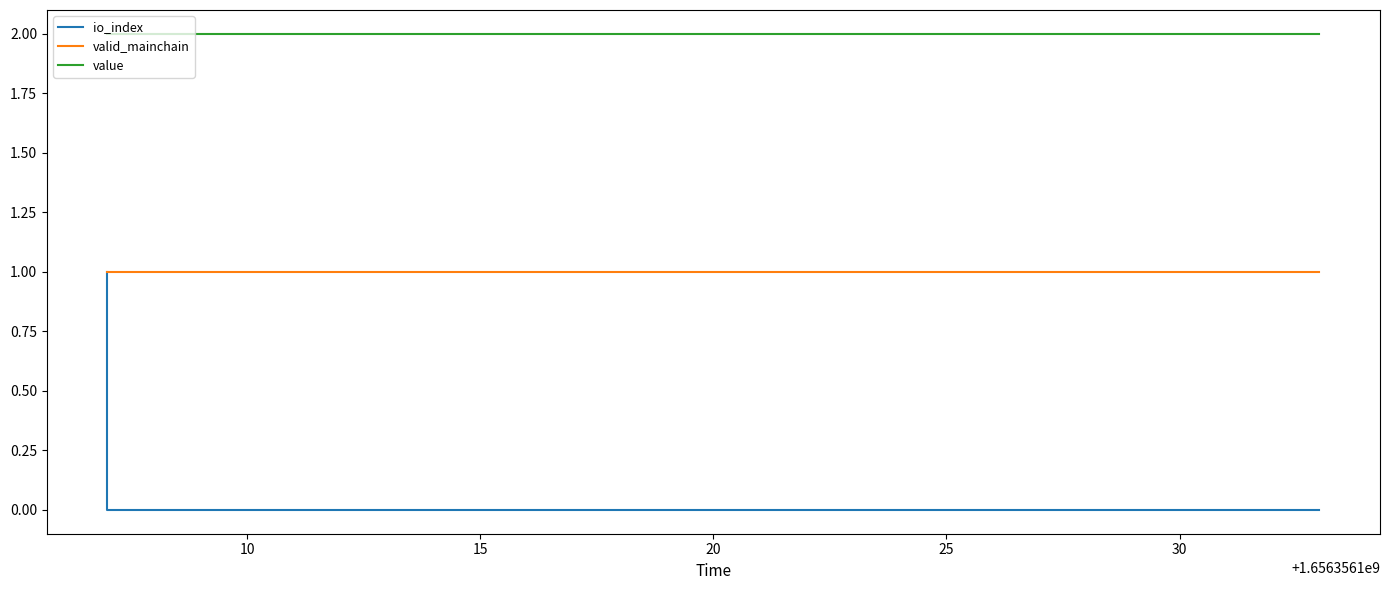

What is the value of the value point at the 4th from the left?

2.0